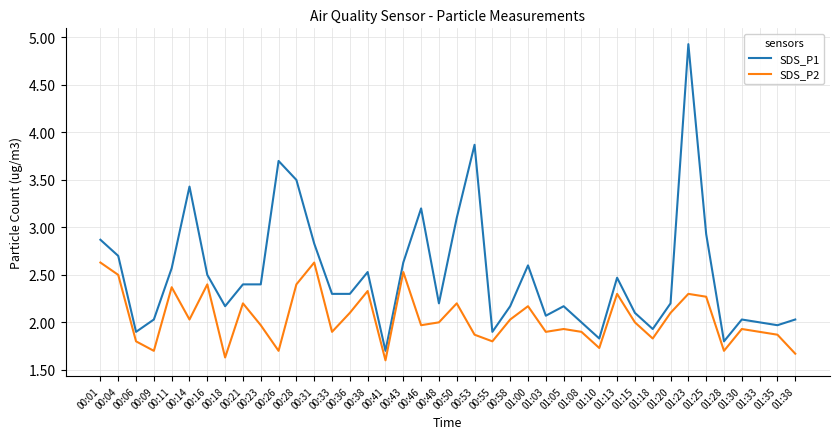

At which category does the chart reach its minimum across all series?

00:41